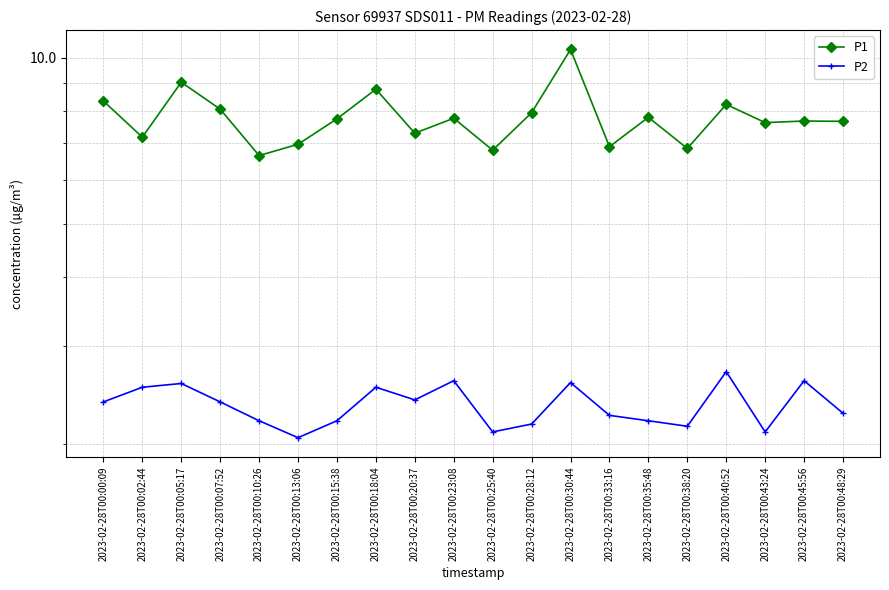

Reading left to right, list all the values displayed in this chart.

P1: 2023-02-28T00:00:09=8.3	2023-02-28T00:02:44=7.2	2023-02-28T00:05:17=9.0	2023-02-28T00:07:52=8.1	2023-02-28T00:10:26=6.7	2023-02-28T00:13:06=7.0	2023-02-28T00:15:38=7.8	2023-02-28T00:18:04=8.8	2023-02-28T00:20:37=7.3	2023-02-28T00:23:08=7.8	2023-02-28T00:25:40=6.8	2023-02-28T00:28:12=8.0	2023-02-28T00:30:44=10.3	2023-02-28T00:33:16=6.9	2023-02-28T00:35:48=7.8	2023-02-28T00:38:20=6.8	2023-02-28T00:40:52=8.2	2023-02-28T00:43:24=7.6	2023-02-28T00:45:56=7.7	2023-02-28T00:48:29=7.7
P2: 2023-02-28T00:00:09=2.4	2023-02-28T00:02:44=2.5	2023-02-28T00:05:17=2.6	2023-02-28T00:07:52=2.4	2023-02-28T00:10:26=2.2	2023-02-28T00:13:06=2.0	2023-02-28T00:15:38=2.2	2023-02-28T00:18:04=2.5	2023-02-28T00:20:37=2.4	2023-02-28T00:23:08=2.6	2023-02-28T00:25:40=2.1	2023-02-28T00:28:12=2.2	2023-02-28T00:30:44=2.6	2023-02-28T00:33:16=2.2	2023-02-28T00:35:48=2.2	2023-02-28T00:38:20=2.1	2023-02-28T00:40:52=2.7	2023-02-28T00:43:24=2.1	2023-02-28T00:45:56=2.6	2023-02-28T00:48:29=2.3